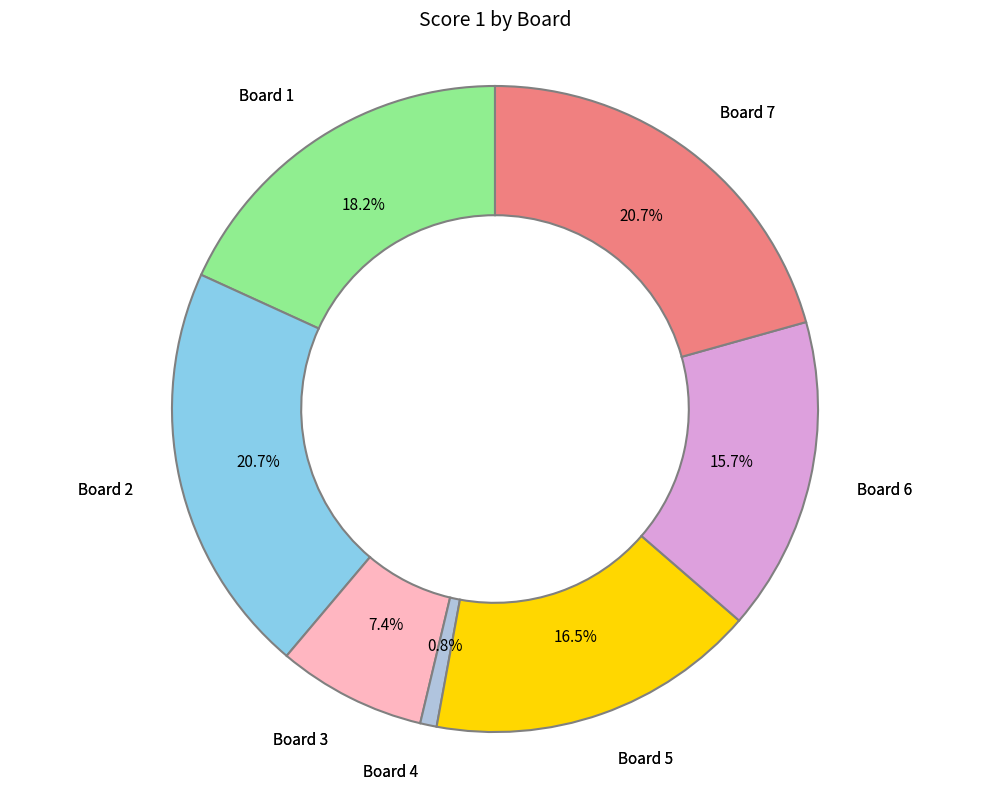

To the nearest percent, what portion does Board 2 represent?

21%